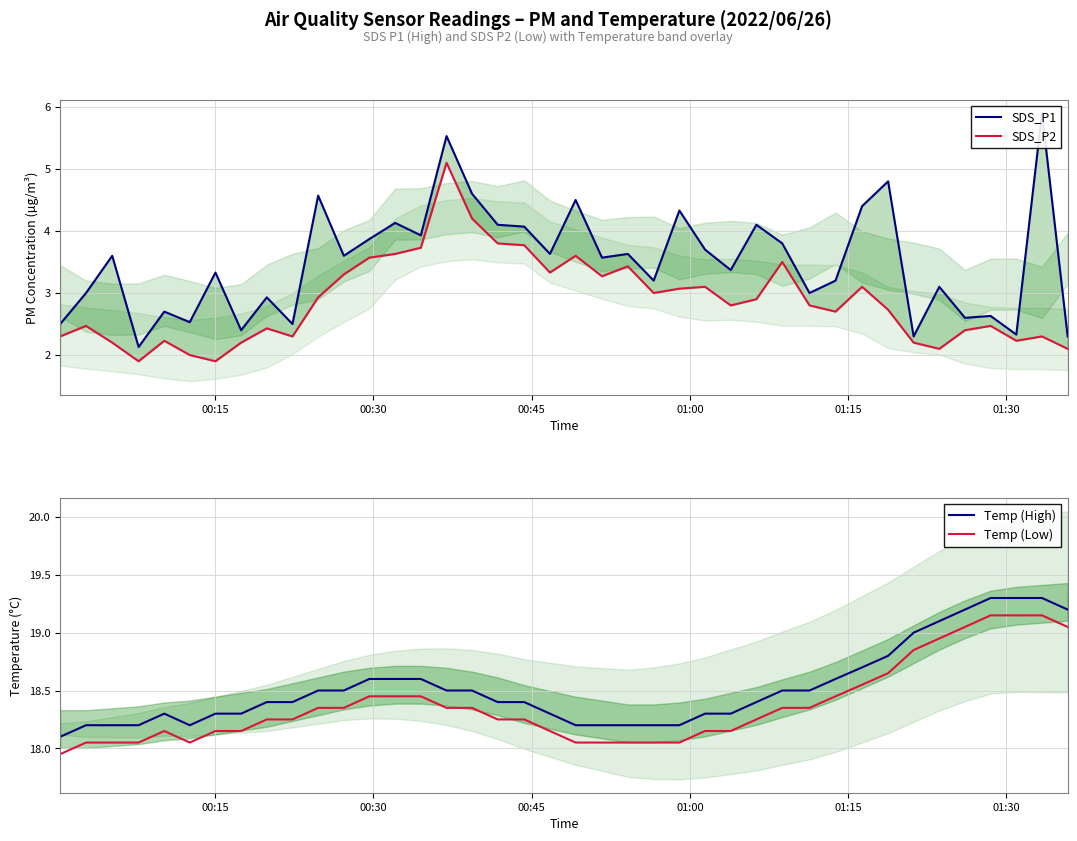

True or false: Temp (High) and SDS_P2 intersect in this chart.

False